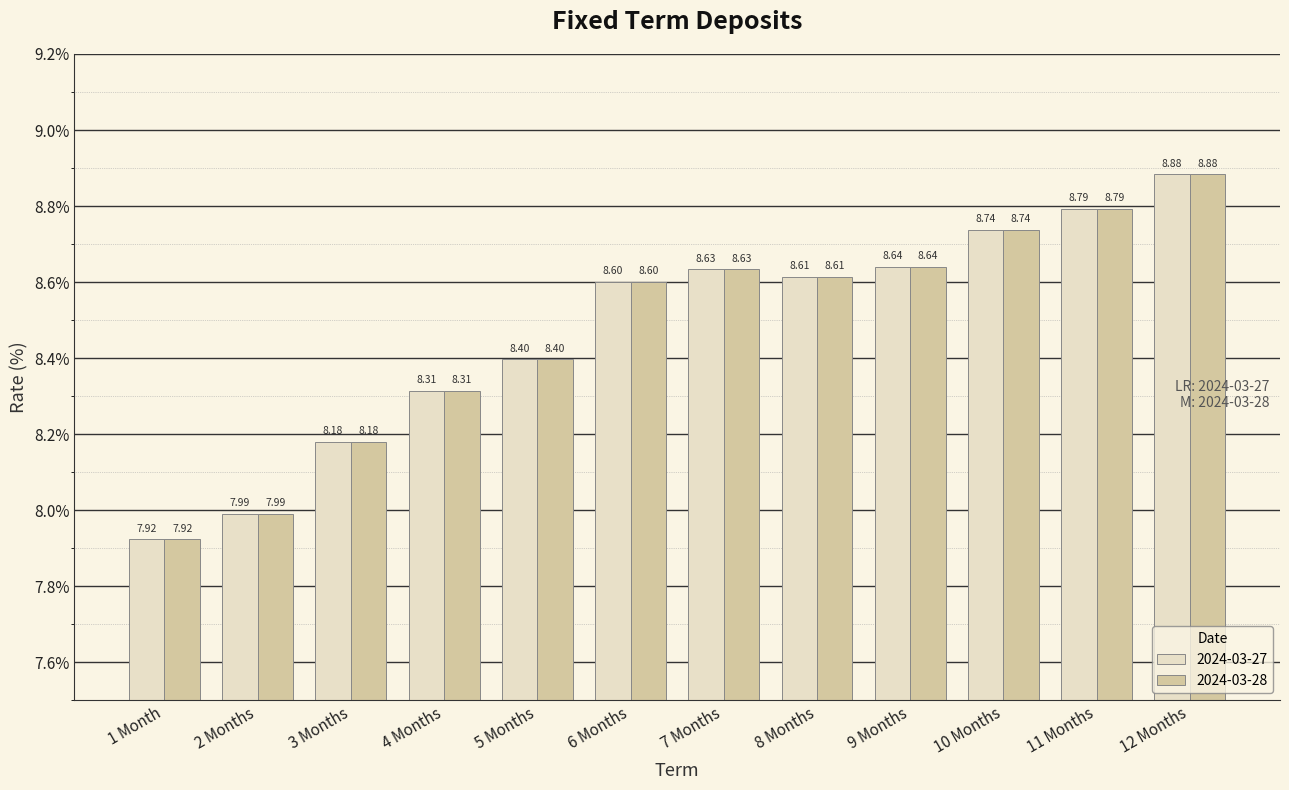

What is the value of the 2024-03-27 bar at the 9th from the left?

8.6